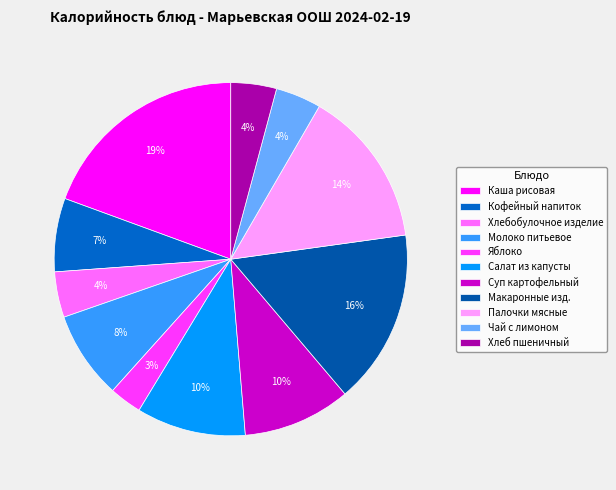

What percentage is the Яблоко slice, to the nearest percent?

3%